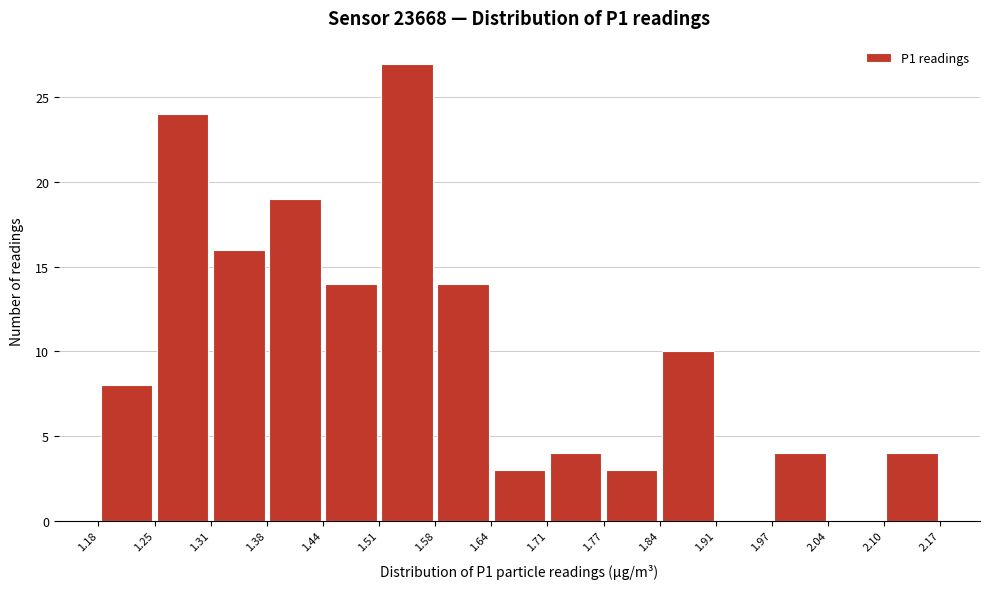

Reading left to right, list every bar in this chart as the range it spans on the x-axis followed by its height. The values are not printed on the chart, so give them approximately, as read against the axis.

1.18 to 1.25: 8
1.25 to 1.31: 24
1.31 to 1.38: 16
1.38 to 1.44: 19
1.44 to 1.51: 14
1.51 to 1.58: 27
1.58 to 1.64: 14
1.64 to 1.71: 3
1.71 to 1.77: 4
1.77 to 1.84: 3
1.84 to 1.91: 10
1.91 to 1.97: 0
1.97 to 2.04: 4
2.04 to 2.10: 0
2.10 to 2.17: 4